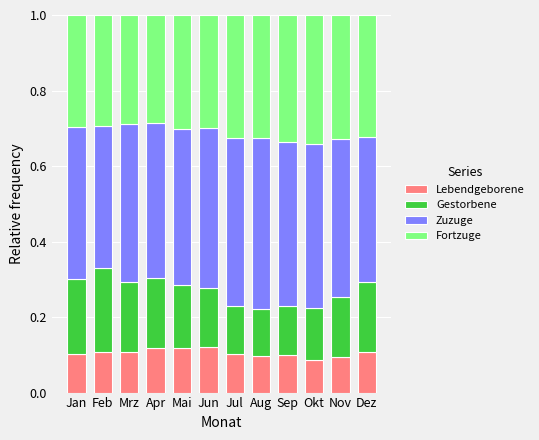

The value of Lebendgeborene at Mai is 0.2. True or false?

False